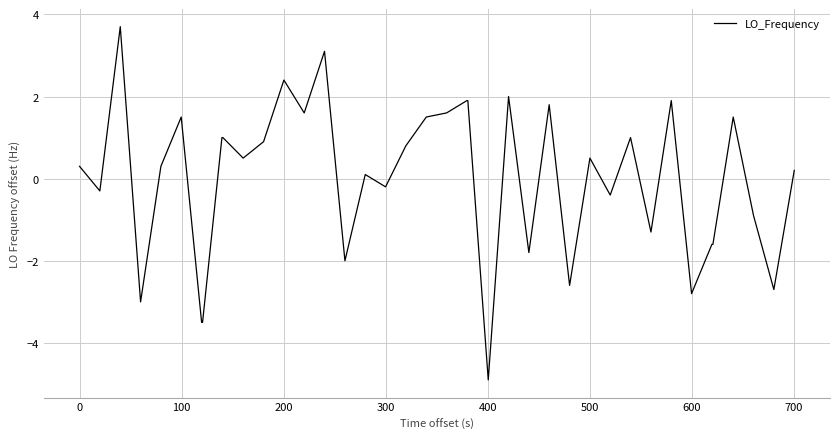

Reading right to left, list all the values displayed in this chart.

0.2	-2.7	-0.9	1.5	-1.6	-1.6	-2.8	1.9	-1.3	1.0	-0.4	0.5	-2.6	1.8	-1.8	2.0	-4.9	1.9	1.9	1.6	1.5	0.8	-0.2	0.1	-2.0	3.1	1.6	2.4	0.9	0.5	1.0	1.0	-3.5	-3.5	1.5	0.3	-3.0	3.7	-0.3	0.3